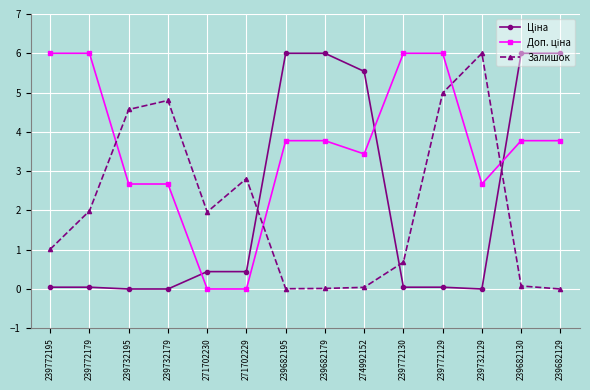

What is the difference between the highest and lowest values at 239682129?

6.0